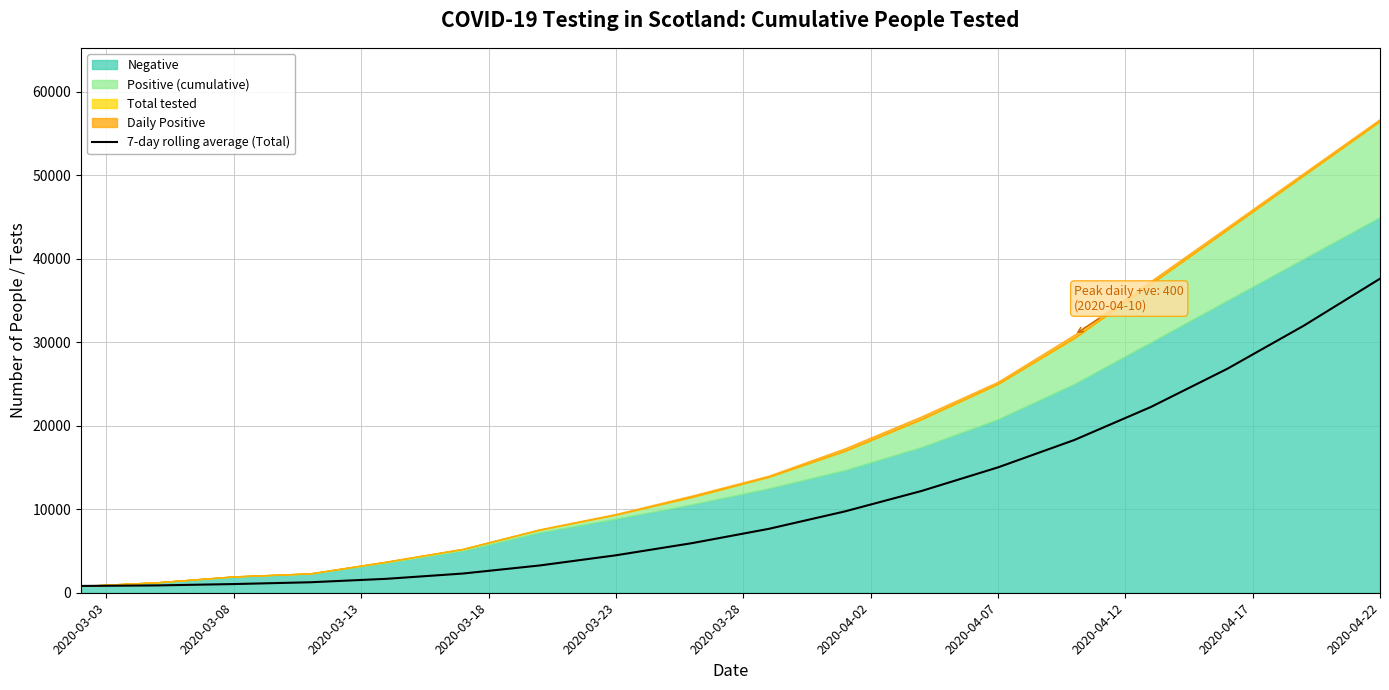

At which label does 7-day rolling average (Total) reach its peak?

2020-04-22